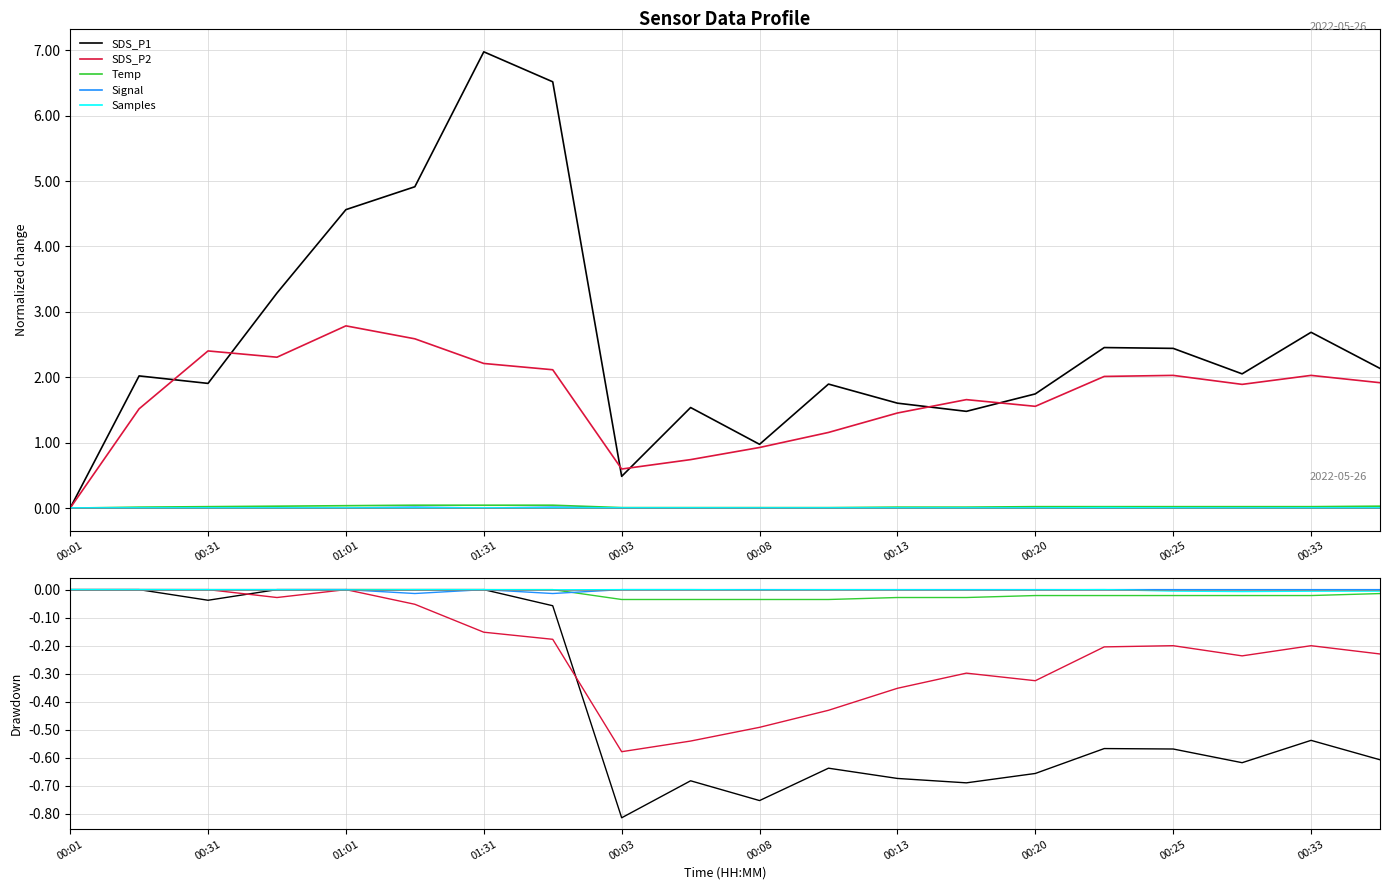

At which category is the sum across all series the highest?

00:01